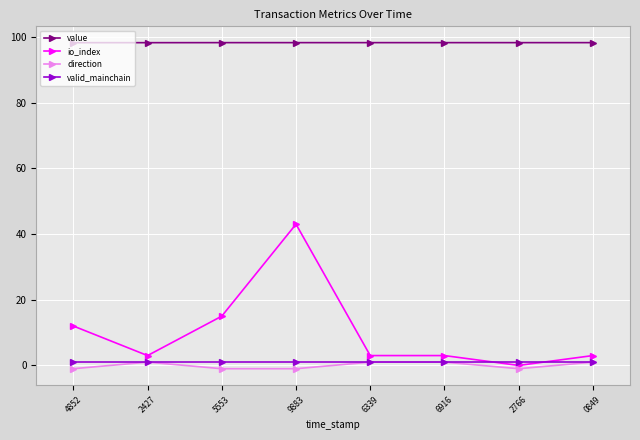

How many values in io_index are above zero?

7